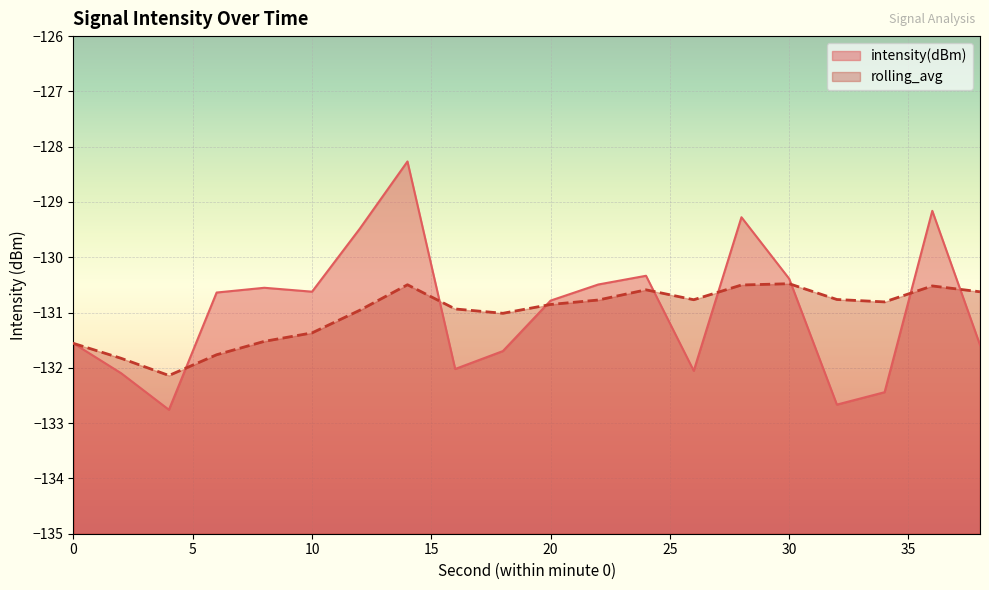

At which category is the sum across all series the highest?

14